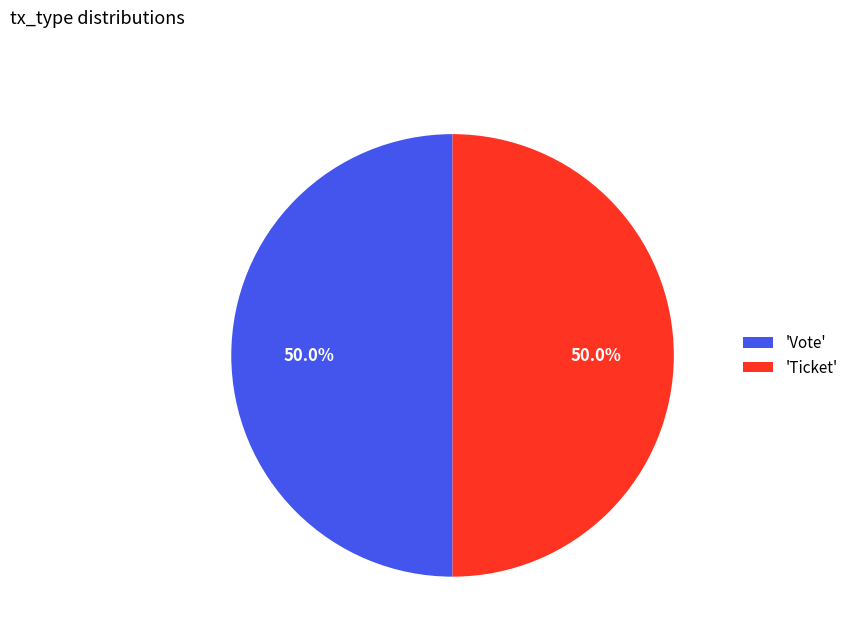

Approximately how many times larger is the value at 'Ticket' compared to 'Vote'?

1.0